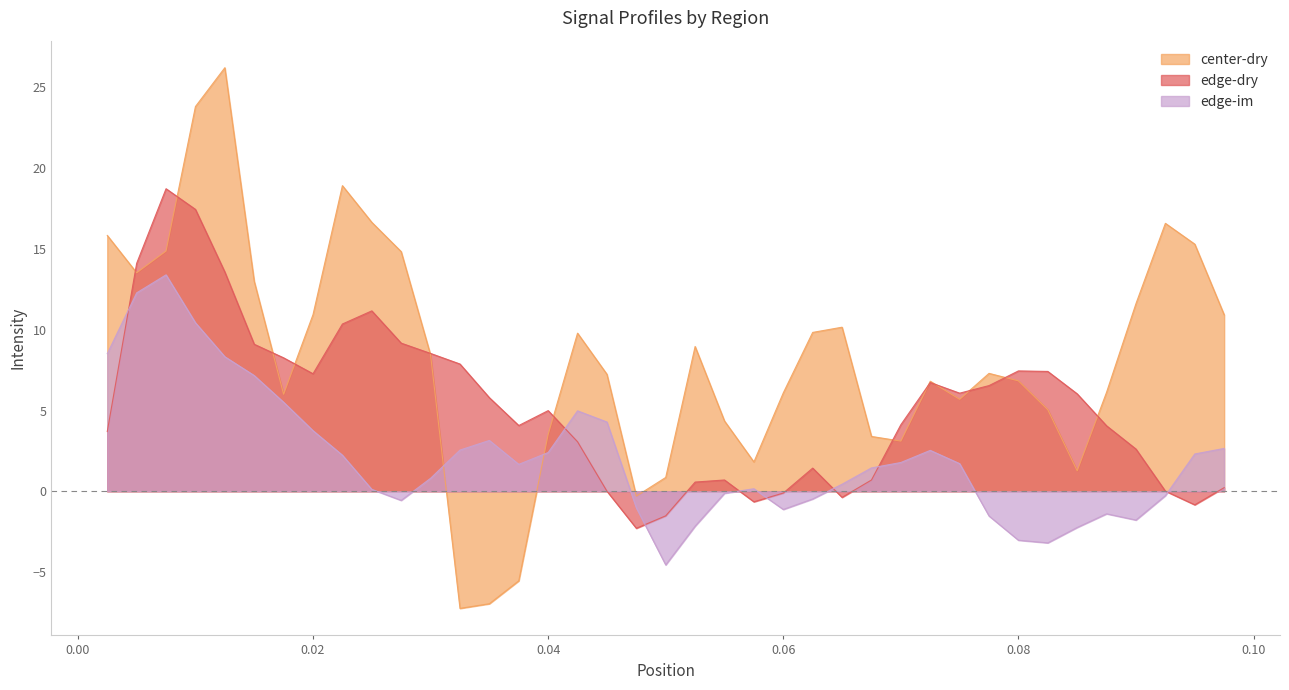

The value of center-dry at 0.08 is 6.8. True or false?

True